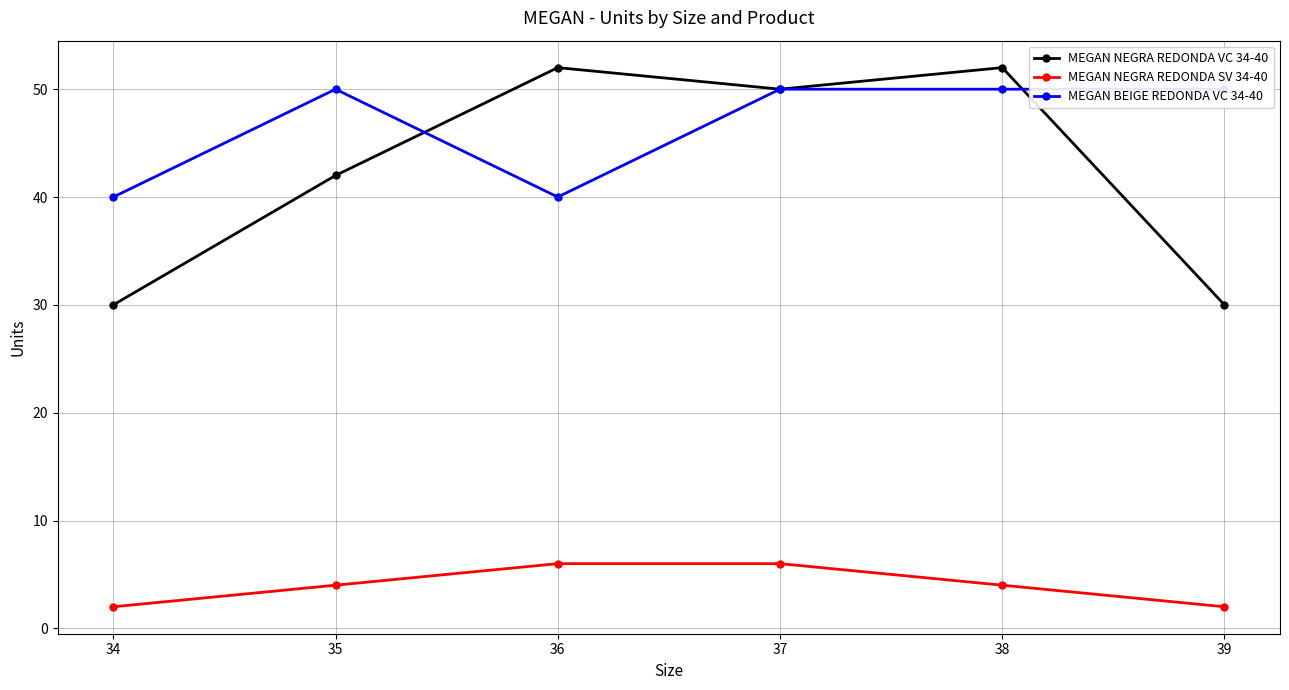

Is the value of MEGAN NEGRA REDONDA VC 34-40 at 39 greater than the value of MEGAN BEIGE REDONDA VC 34-40 at 38?

No